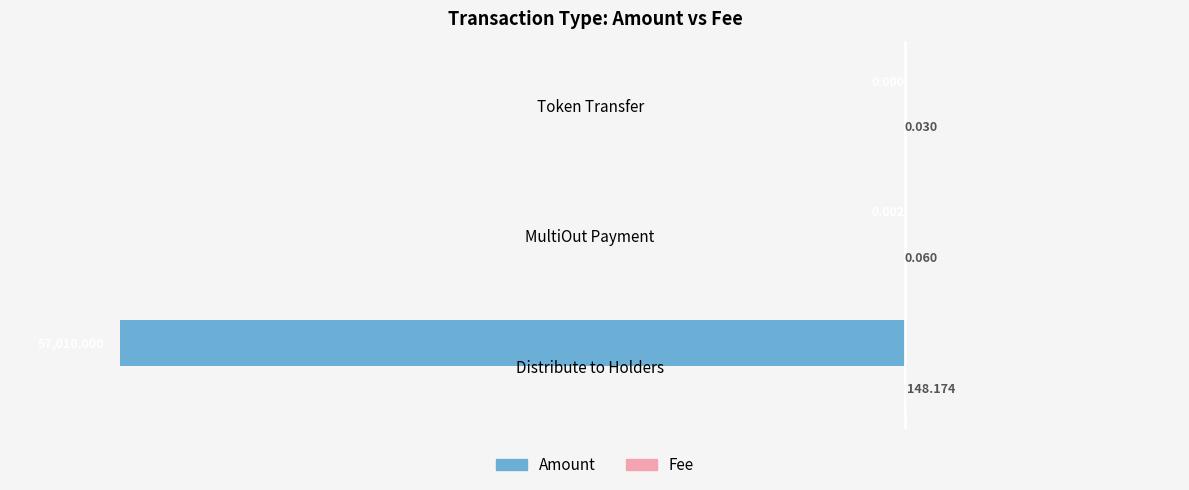

What is the average value of the Amount series?

-19003.3